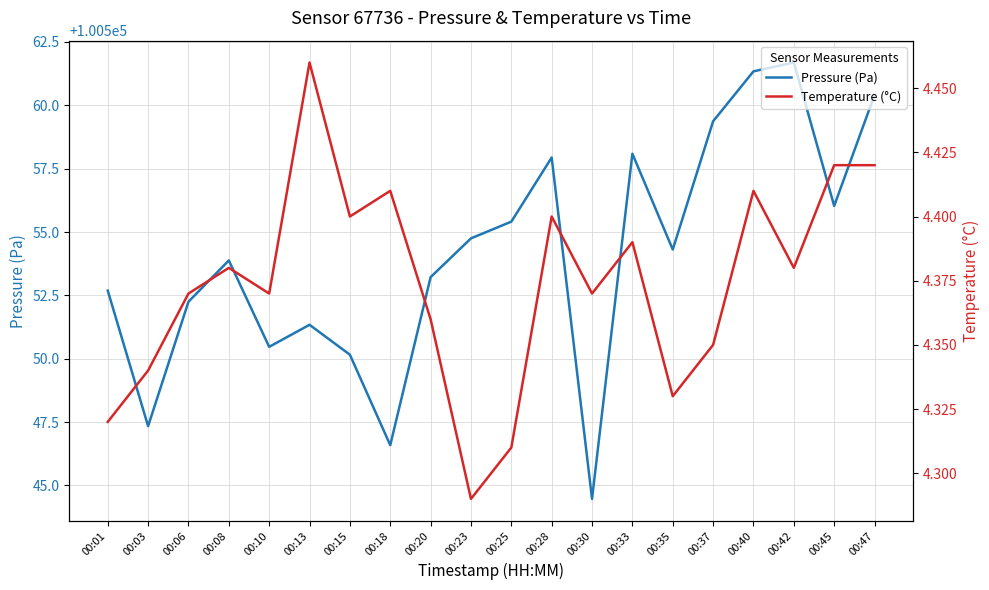

How many distinct data groups are displayed?

2